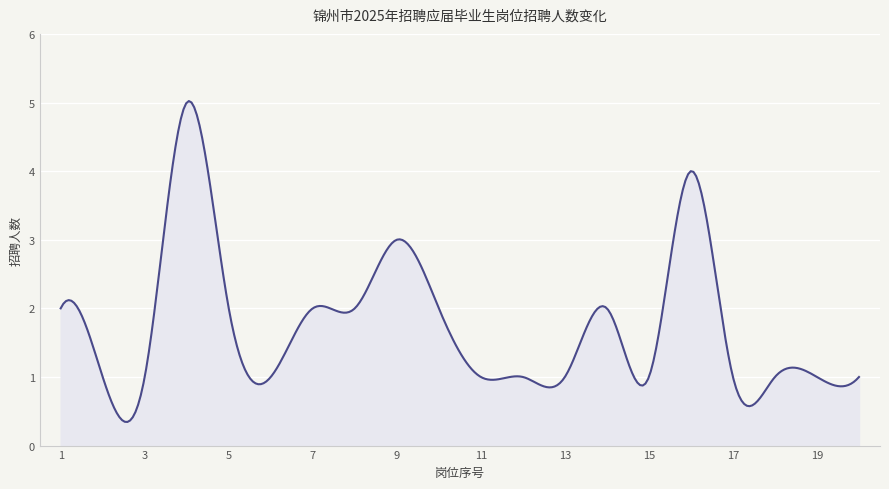

What is the difference between the maximum and minimum values?

4.7